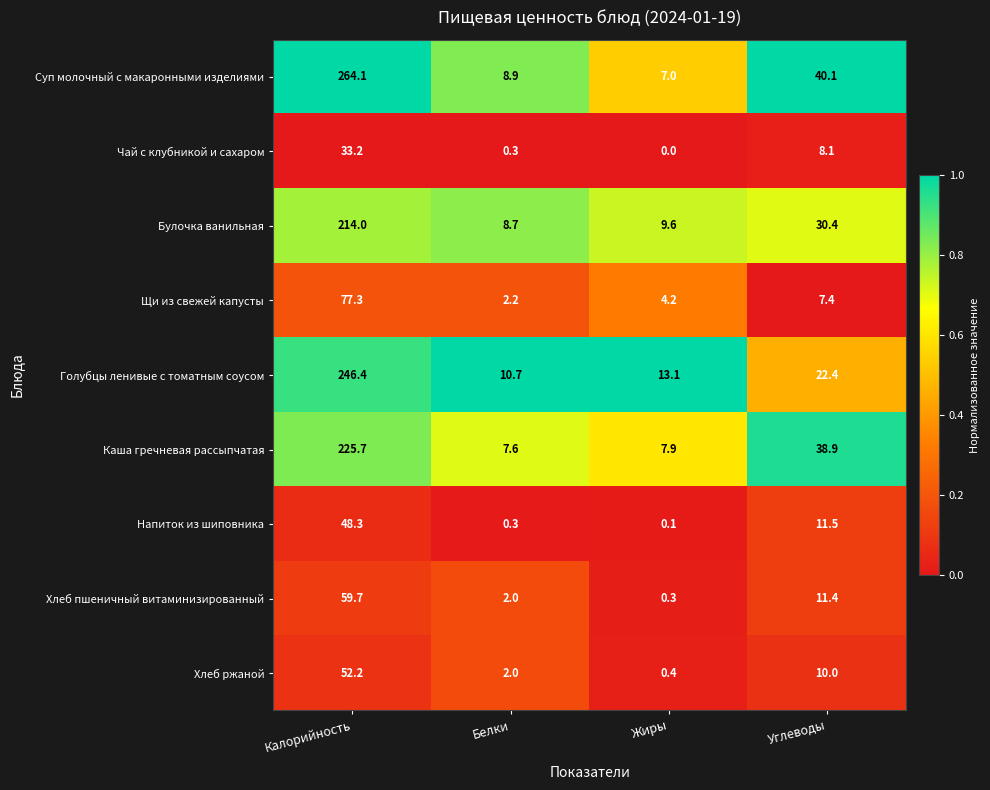

At how many categories does at least one series exceed 0?

4